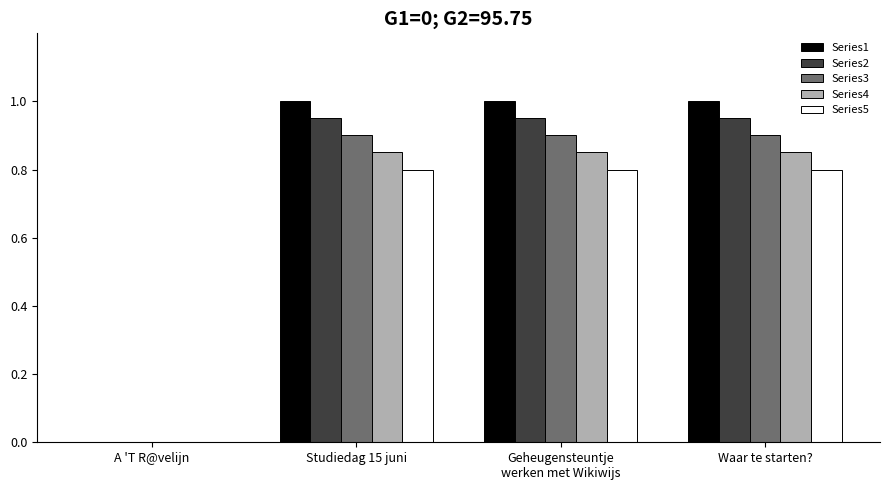

Which series changed the most between A 'T R@velijn and Studiedag 15 juni?

Series1